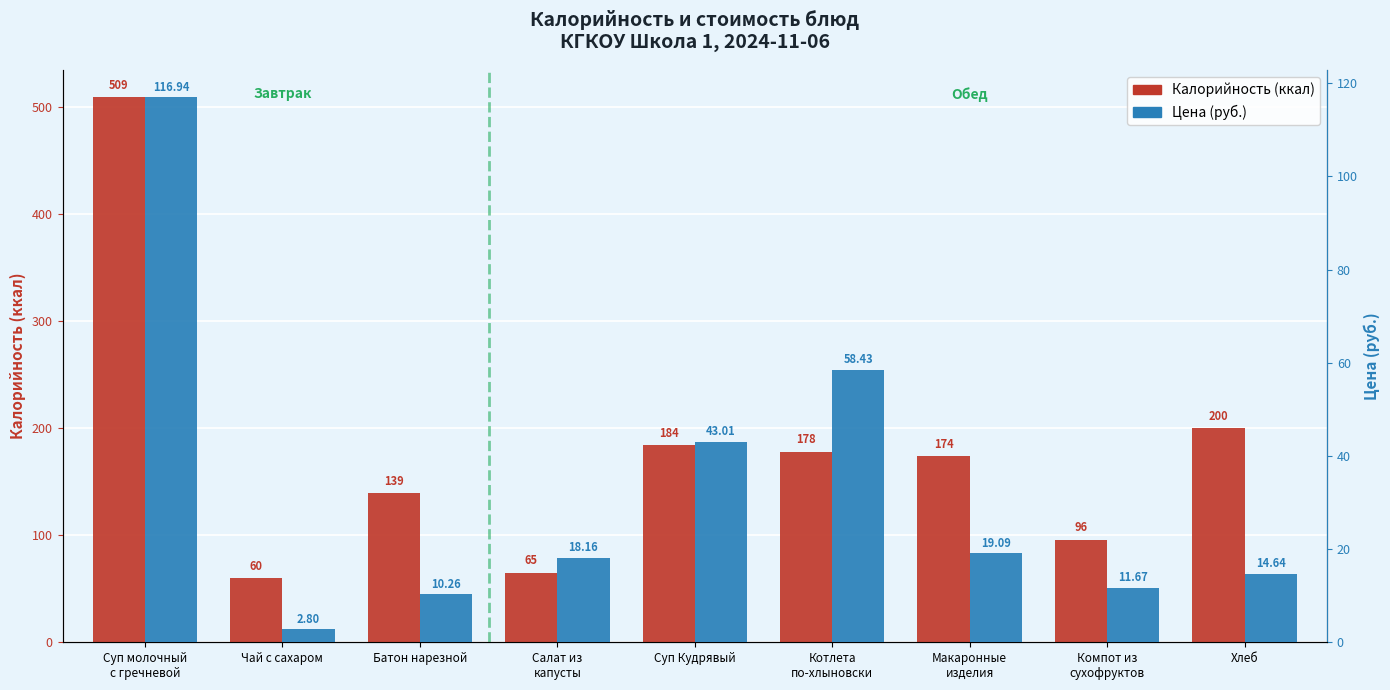

What are all the series names shown in the legend?

Калорийность (ккал), Цена (руб.)